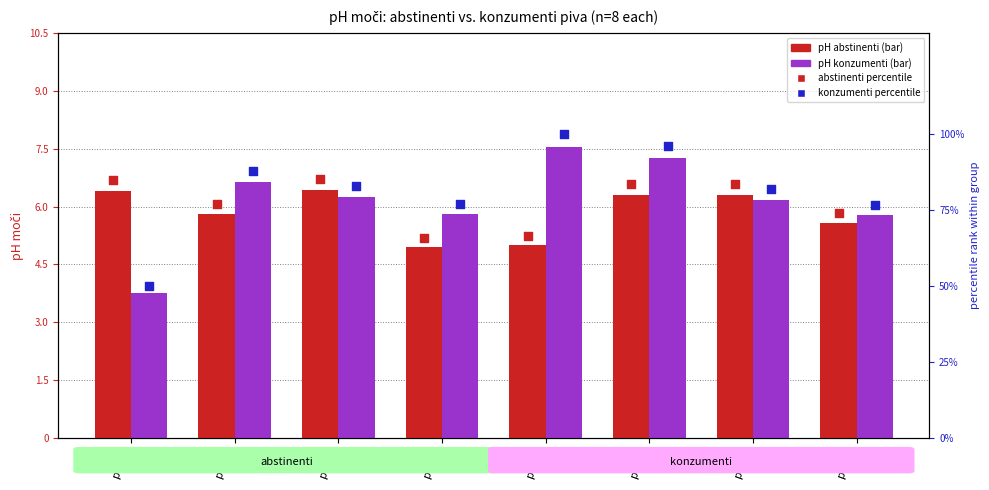

What are all the series names shown in the legend?

abstinenti, konzumenti, abstinenti percentile, konzumenti percentile